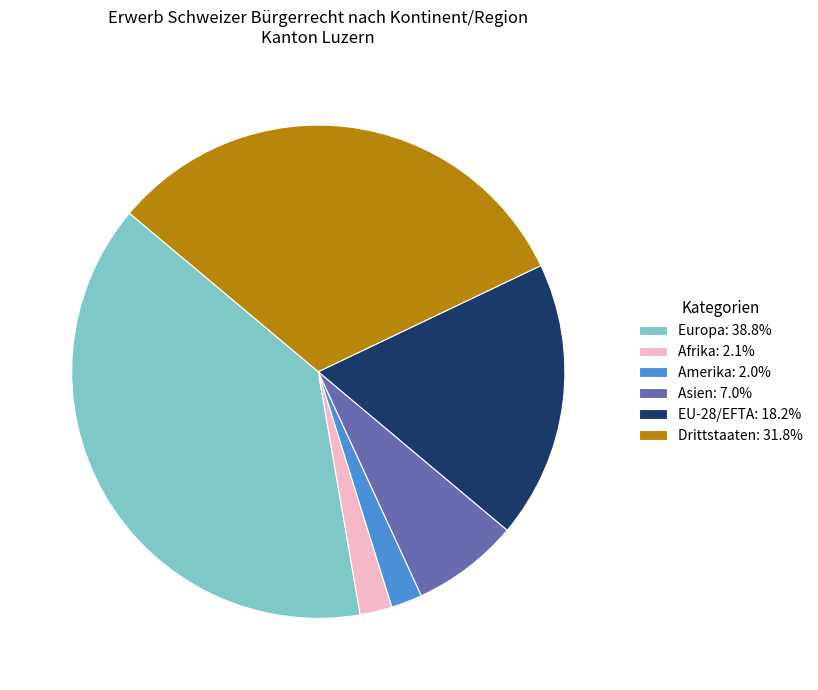

Does any single category account for the majority?

No